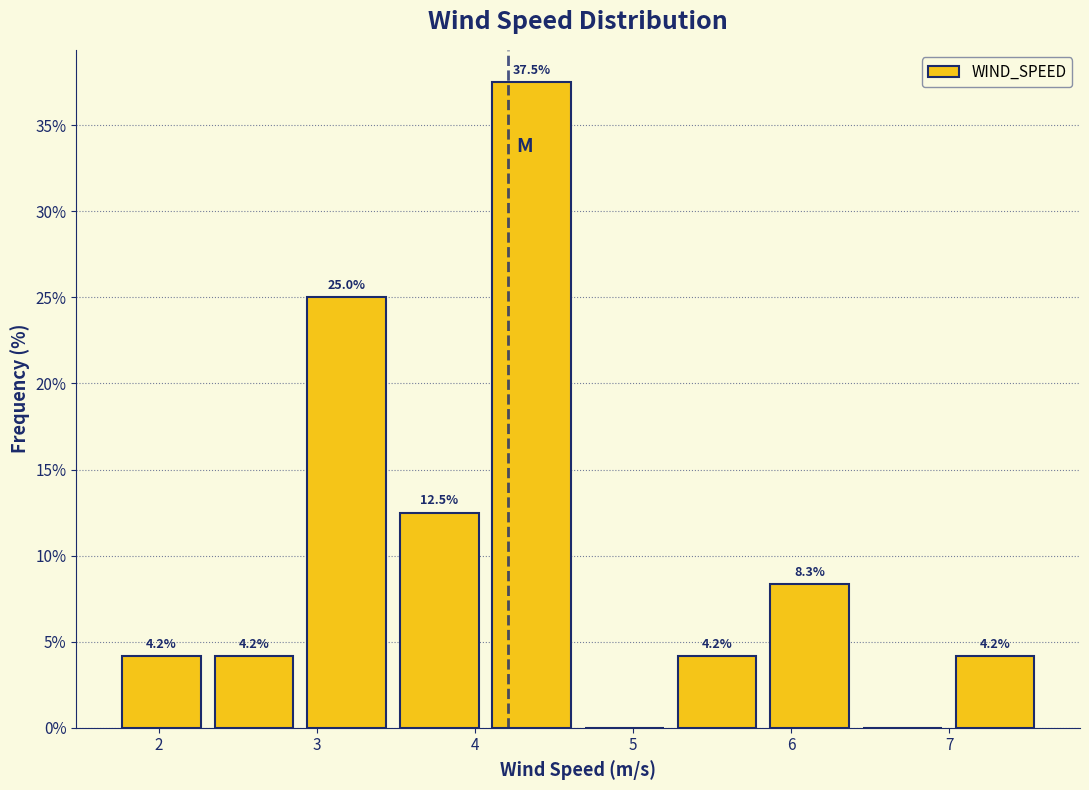

Over which range of the x-axis is the bar tallest?

4.1 to 4.7